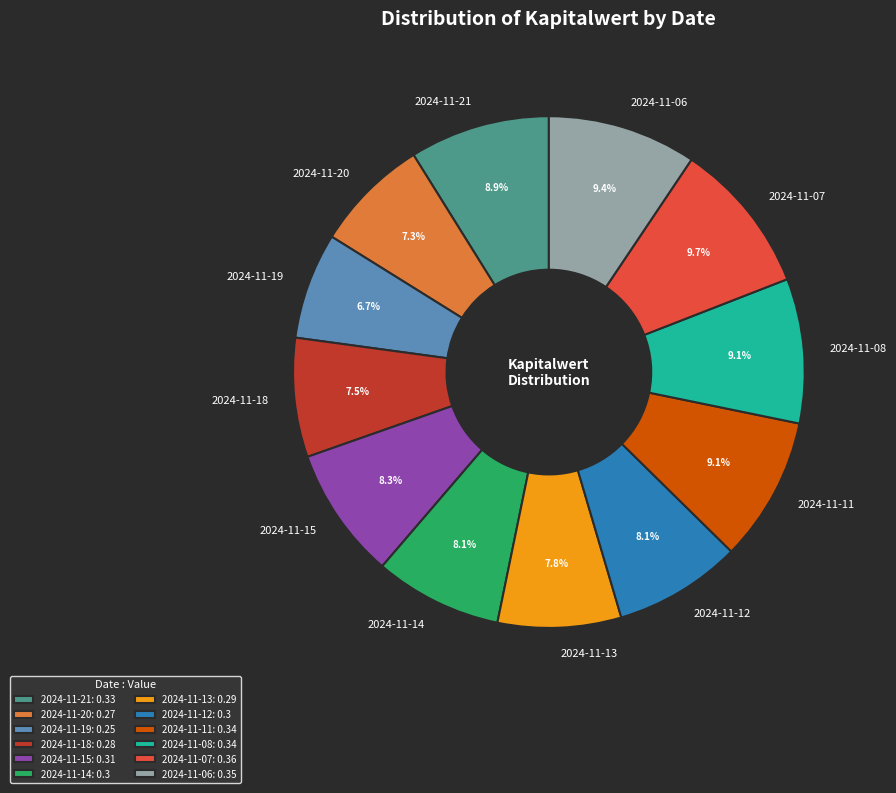

To the nearest percent, what percentage of the pie is 2024-11-14?

8%